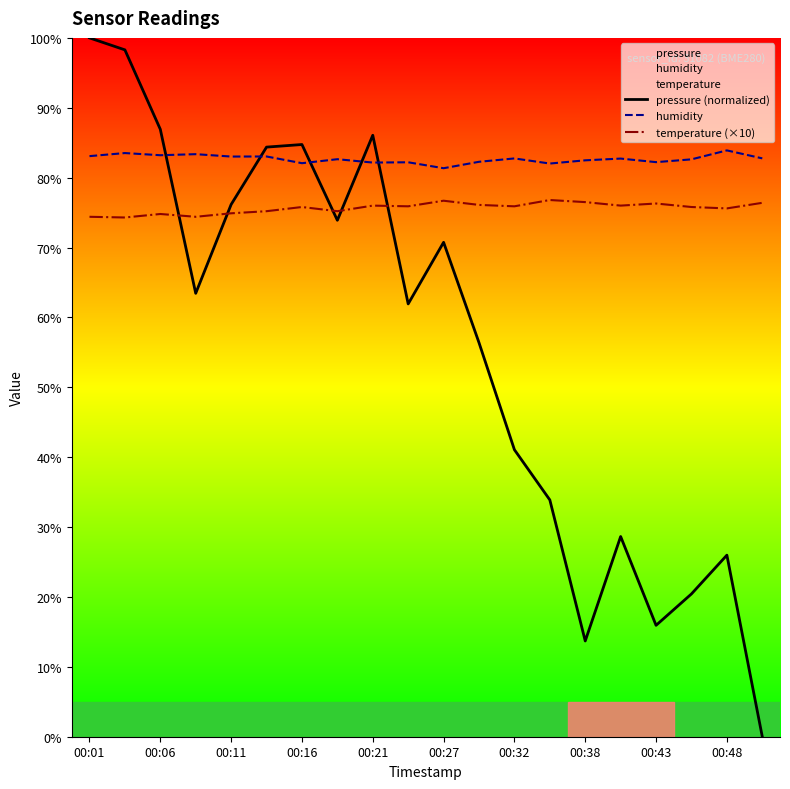

What is the value of the humidity point at the 11th from the left?

81.3